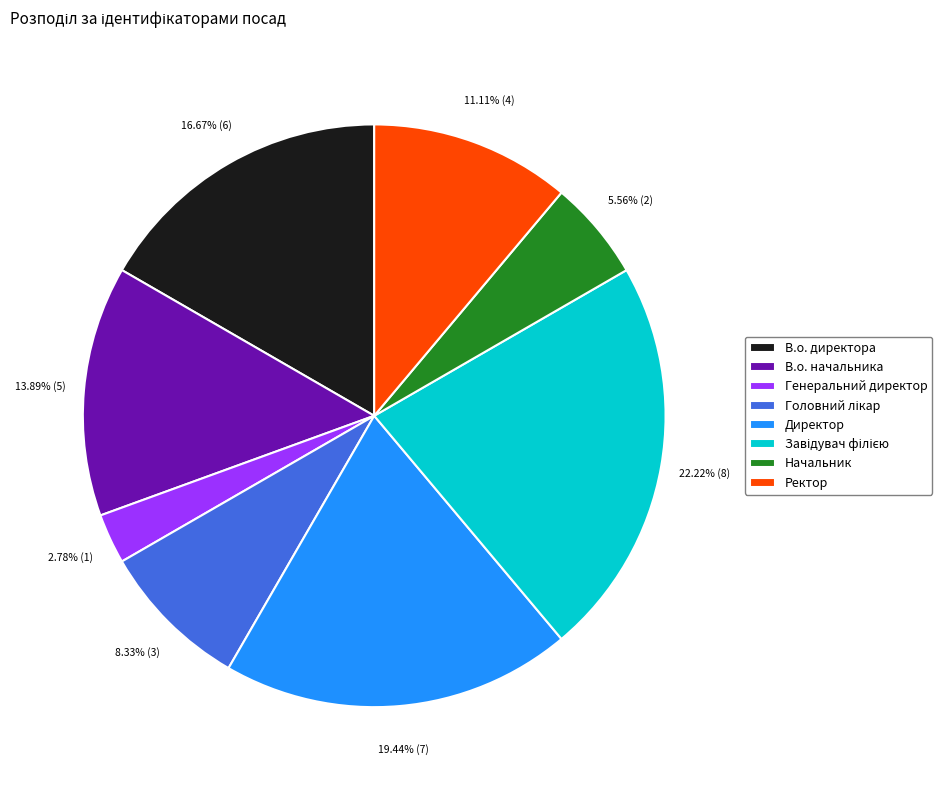

How many segments does this pie chart have?

8